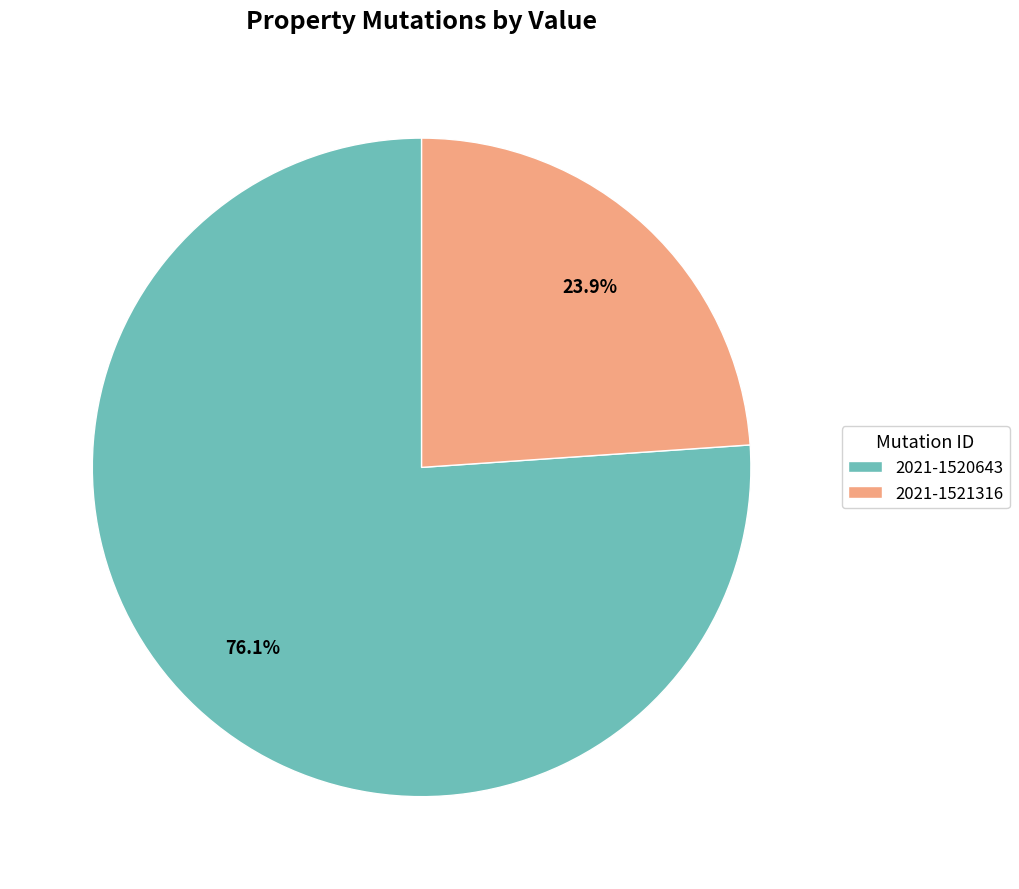

To the nearest percent, what is the difference between the largest and smallest slice percentages?

52%